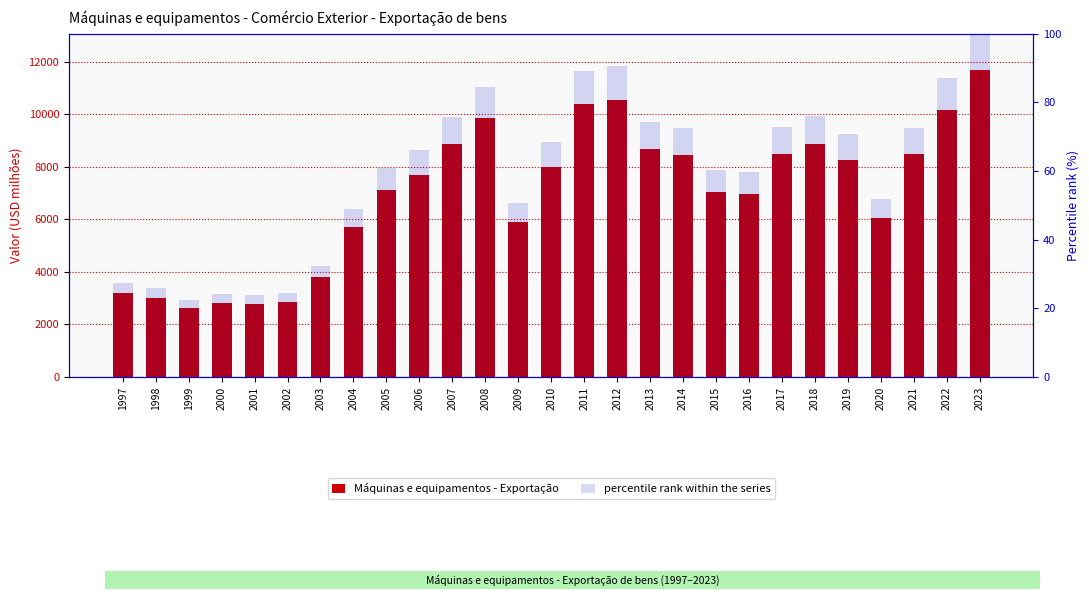

What is the difference between the second highest and second lowest values in the Máquinas e equipamentos - Exportação series?

7775.8